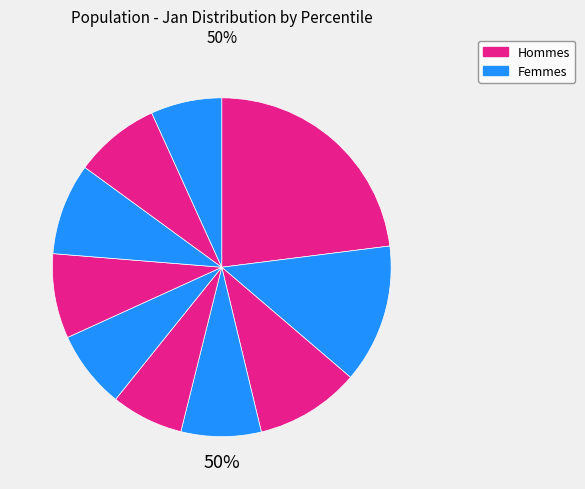

Is it true that pct45 is 21% of the pie?

False